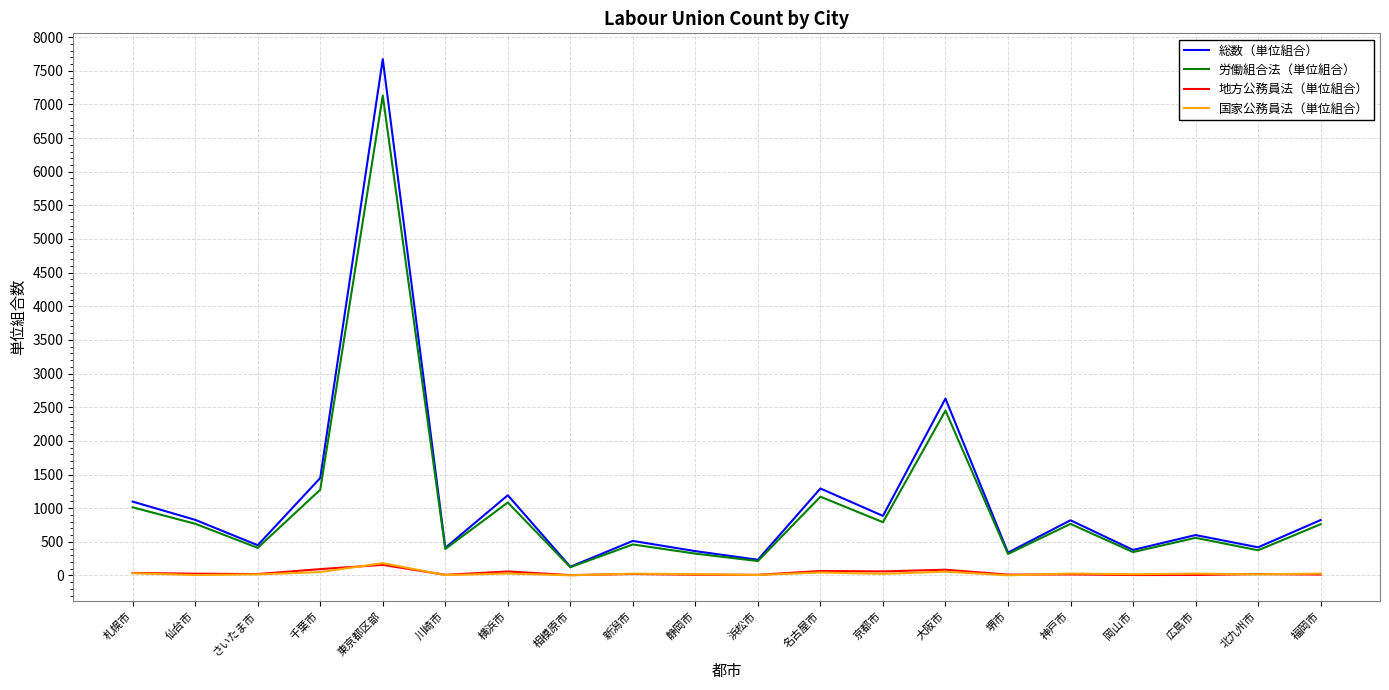

True or false: 地方公務員法（単位組合） and 総数（単位組合） intersect in this chart.

False